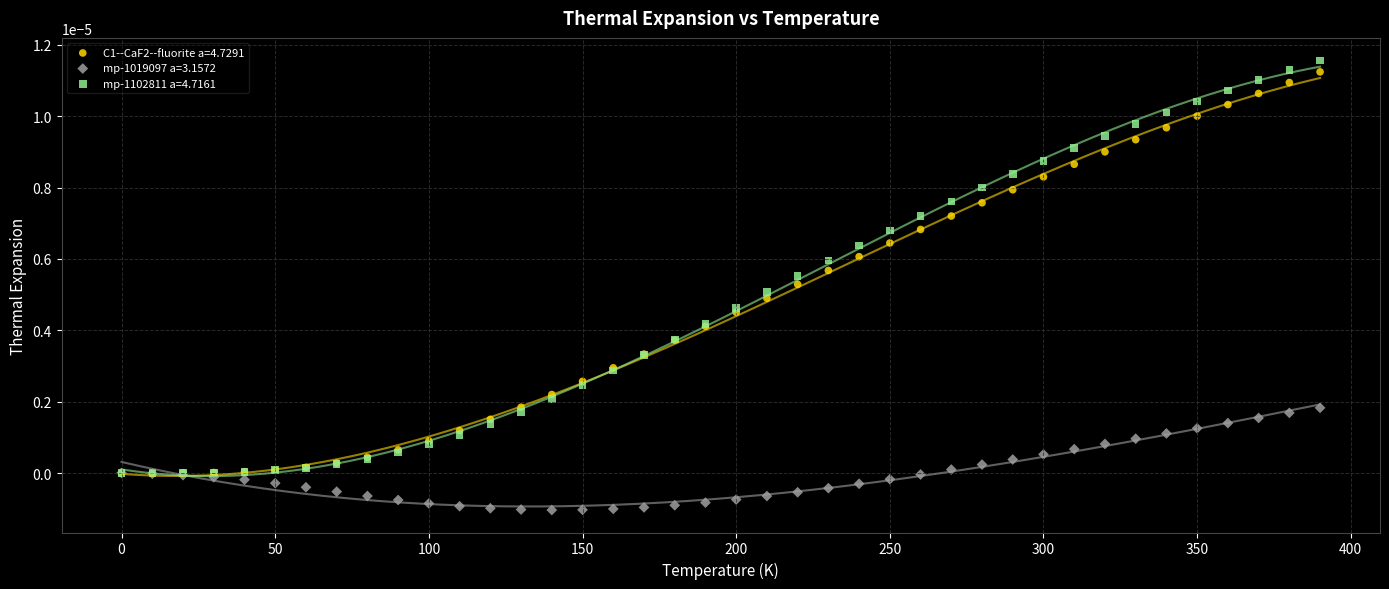

Which series has the largest Y range (max minus min)?

mp-1102811 a=4.7161